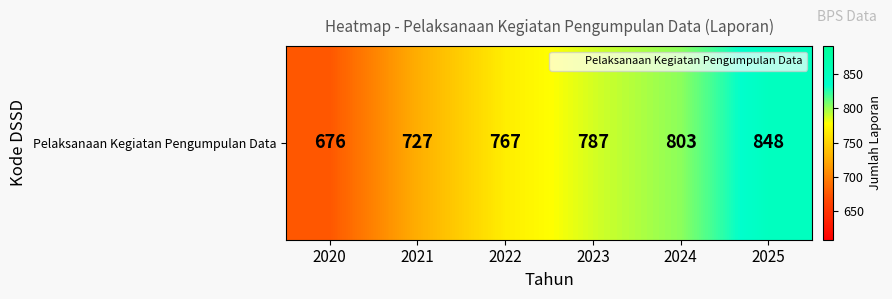

List the labels in order of value, largest first.

2025, 2024, 2023, 2022, 2021, 2020